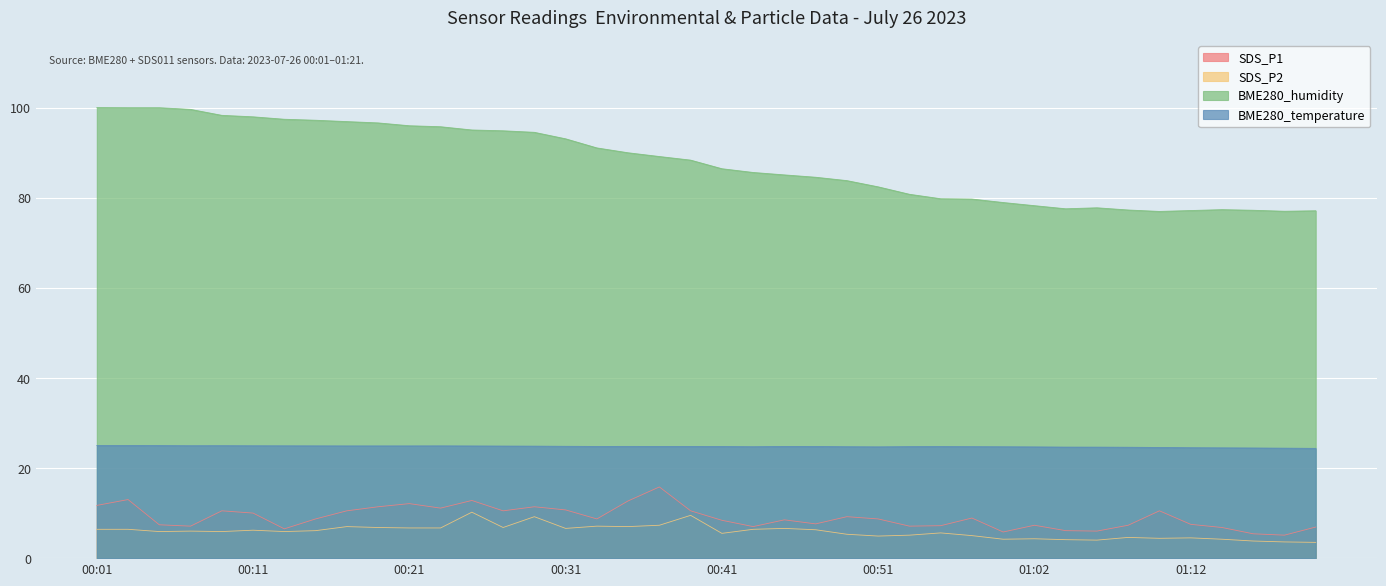

What is the spread (max minus min) of values at 01:02?

73.9